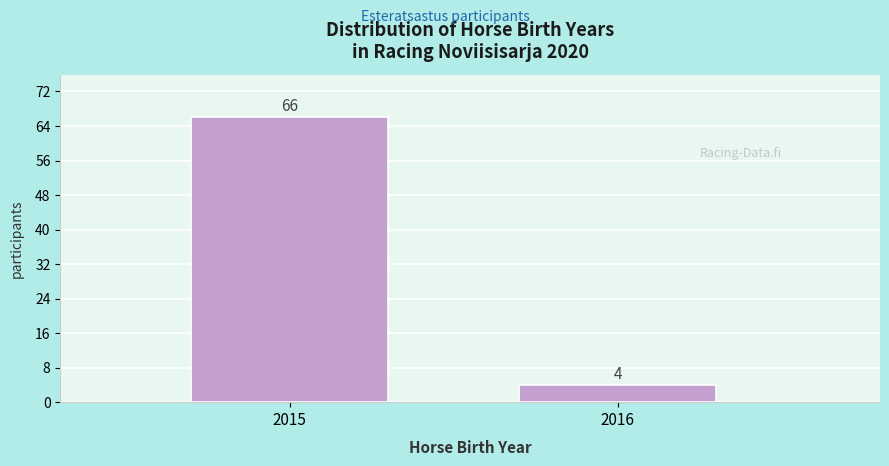

Reading left to right, extract all data points from this chart.

2015=66	2016=4